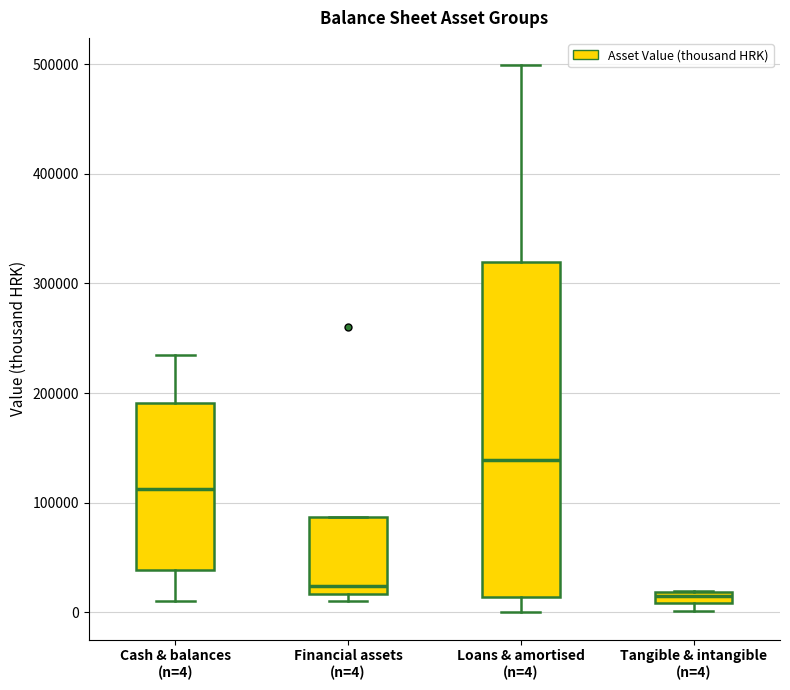

Where is the lower edge of the box for Cash & balances (n=4) on the y-axis? The values are not printed on the chart, so give them approximately, as read against the axis.

40000